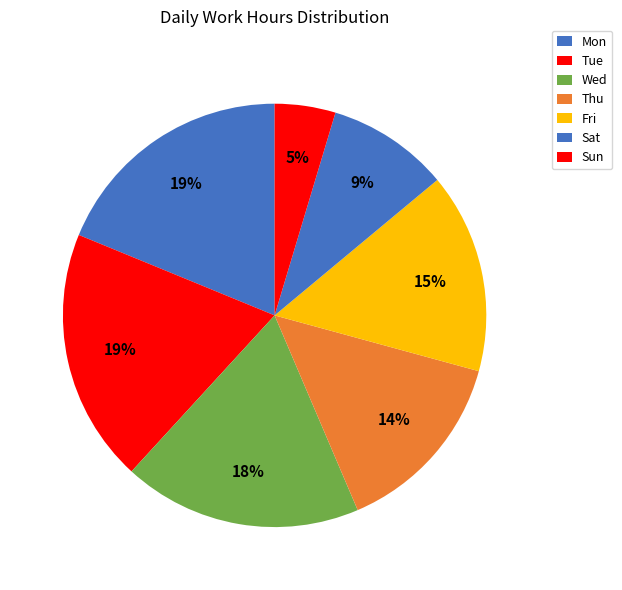

Is there any slice that represents more than half of the pie?

No